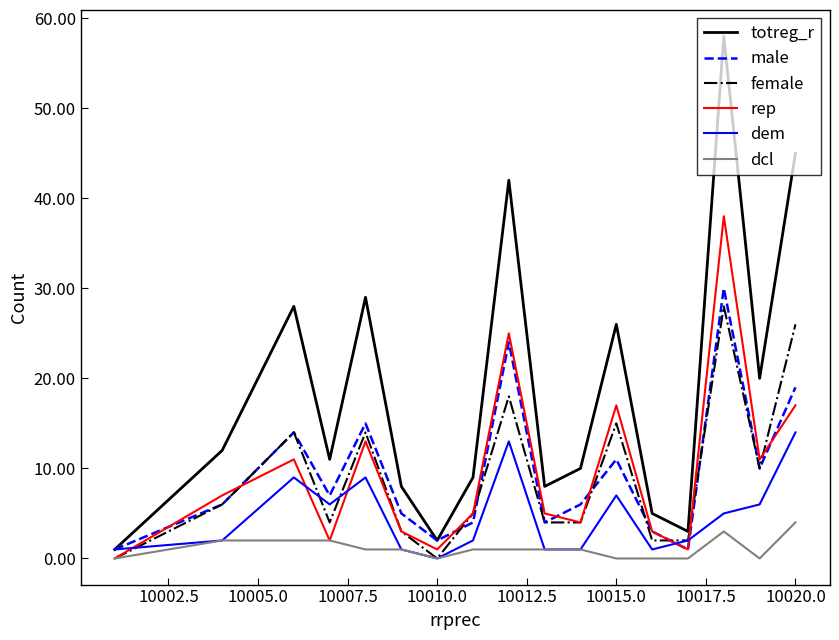

What is the minimum value for male?

1